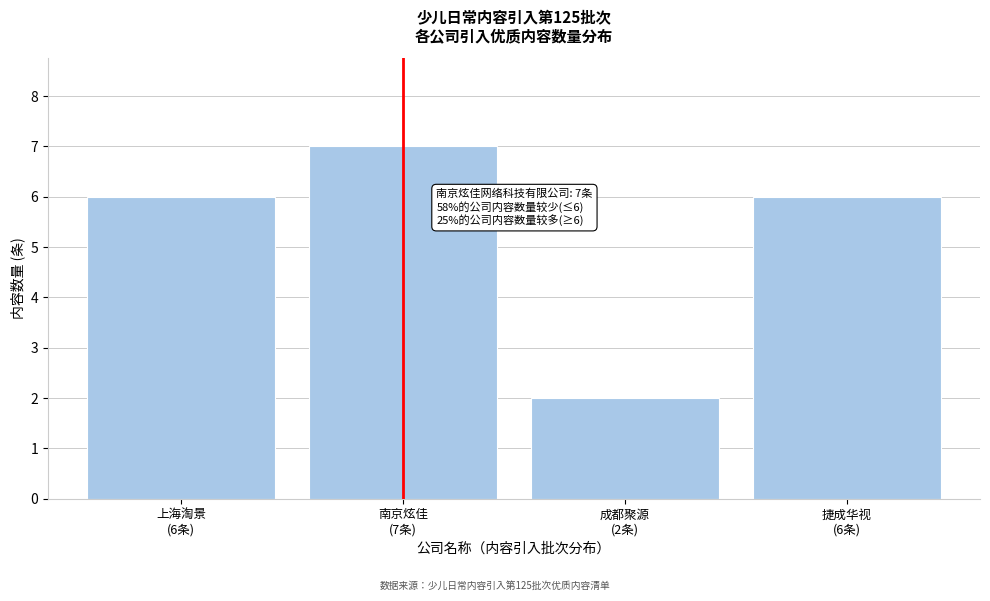

Reading left to right, extract all data points from this chart.

6	7	2	6